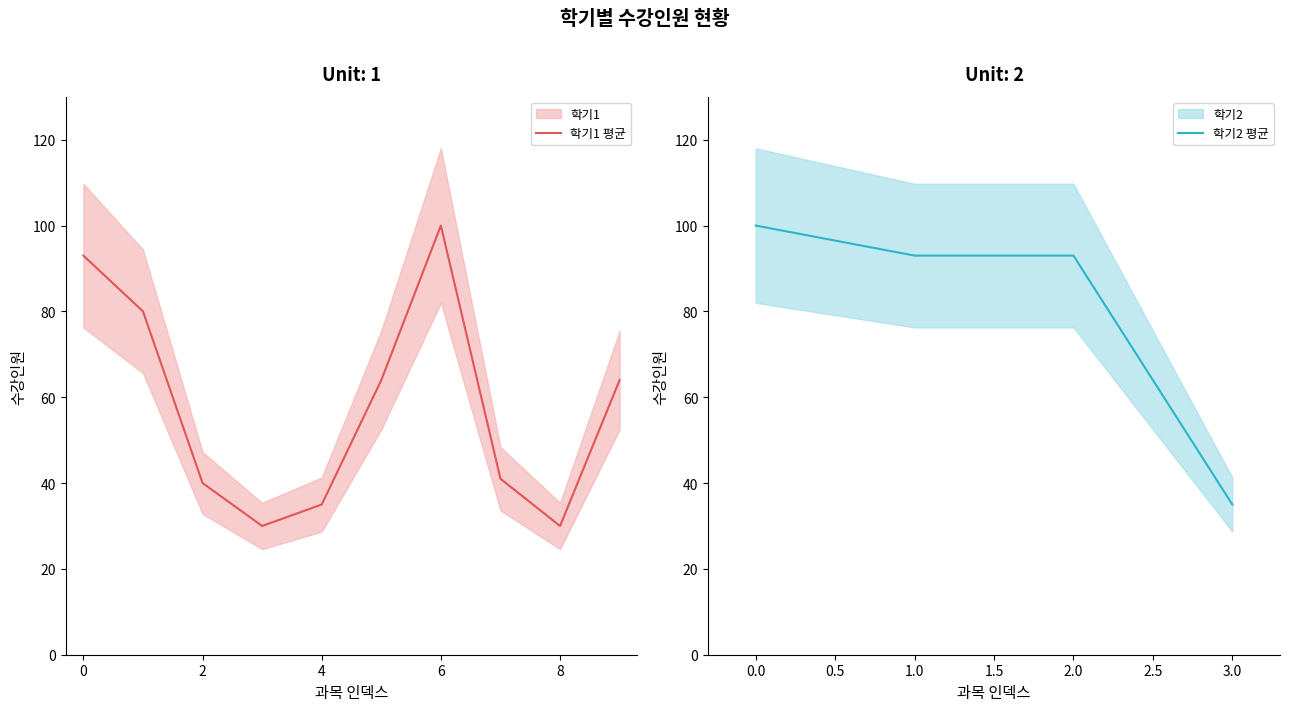

True or false: 학기2 평균 has more than 1 points higher than both neighbors.

False